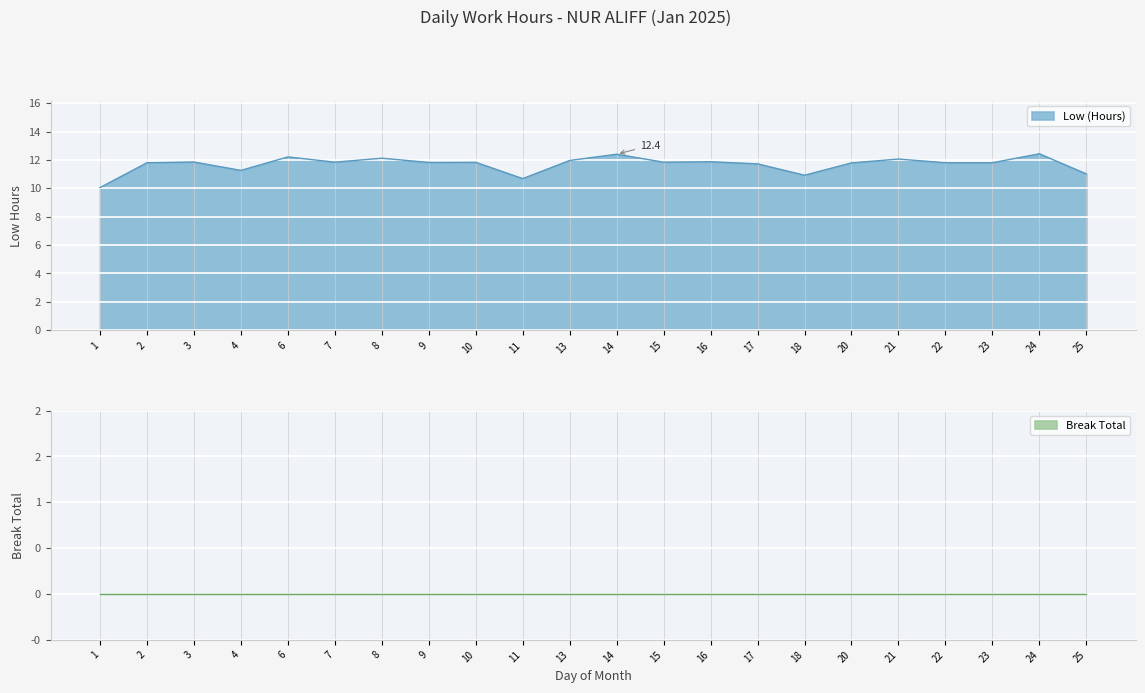

What is the greatest value displayed?

12.4